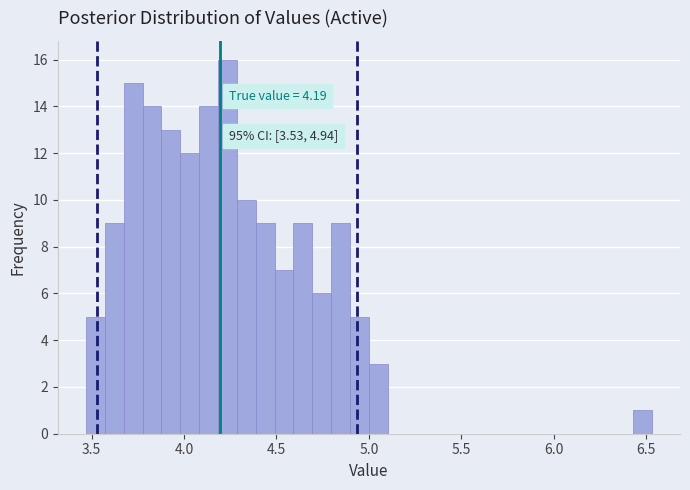

Around what value on the x-axis is the tallest bar? Give the approximate position of its centre, as read against the axis.

4.25